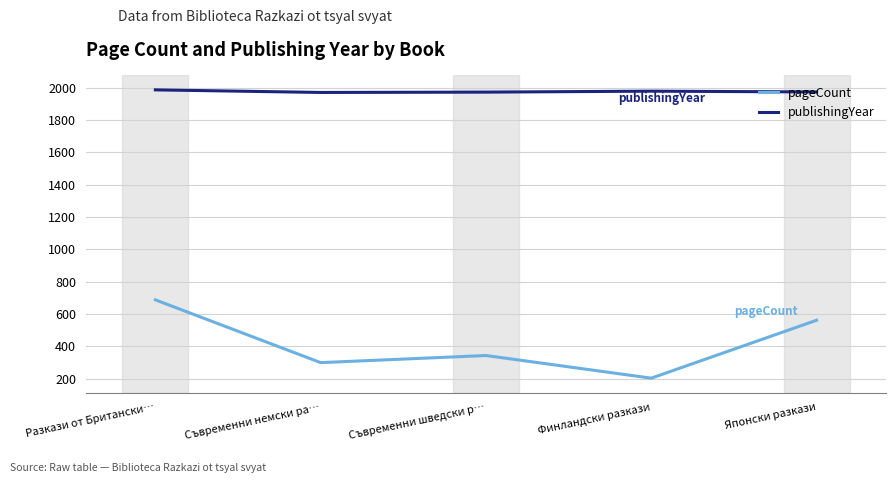

True or false: pageCount has a value of 344 at Съвременни шведски р….

True